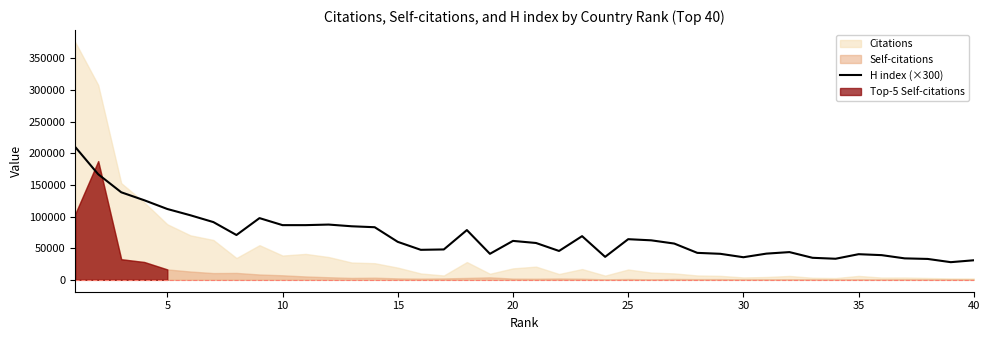

What is the maximum value for H index (×300)?

210000